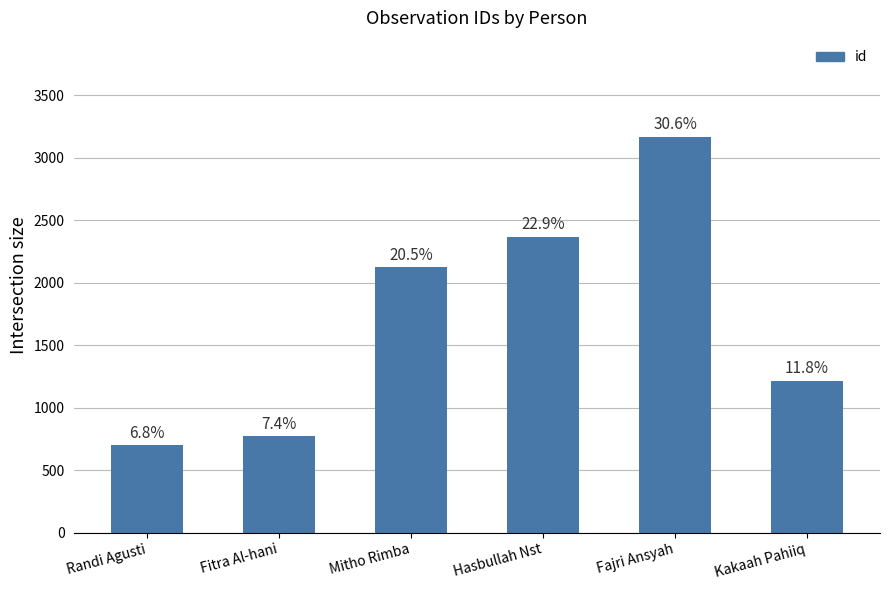

How many bars are there in total?

6